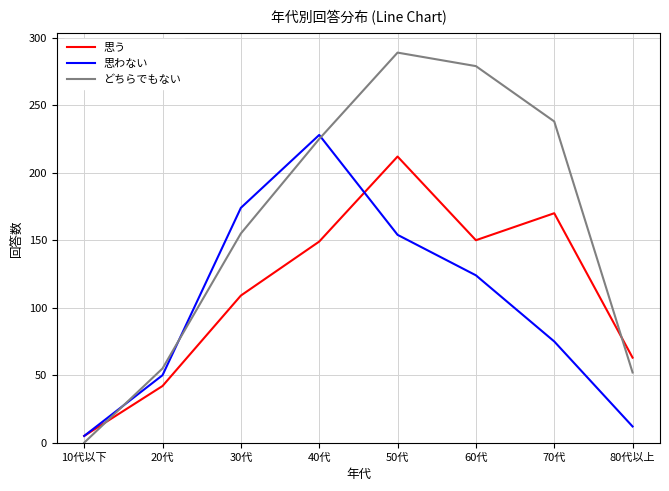

The value of 思わない at 80代以上 is 12. True or false?

True